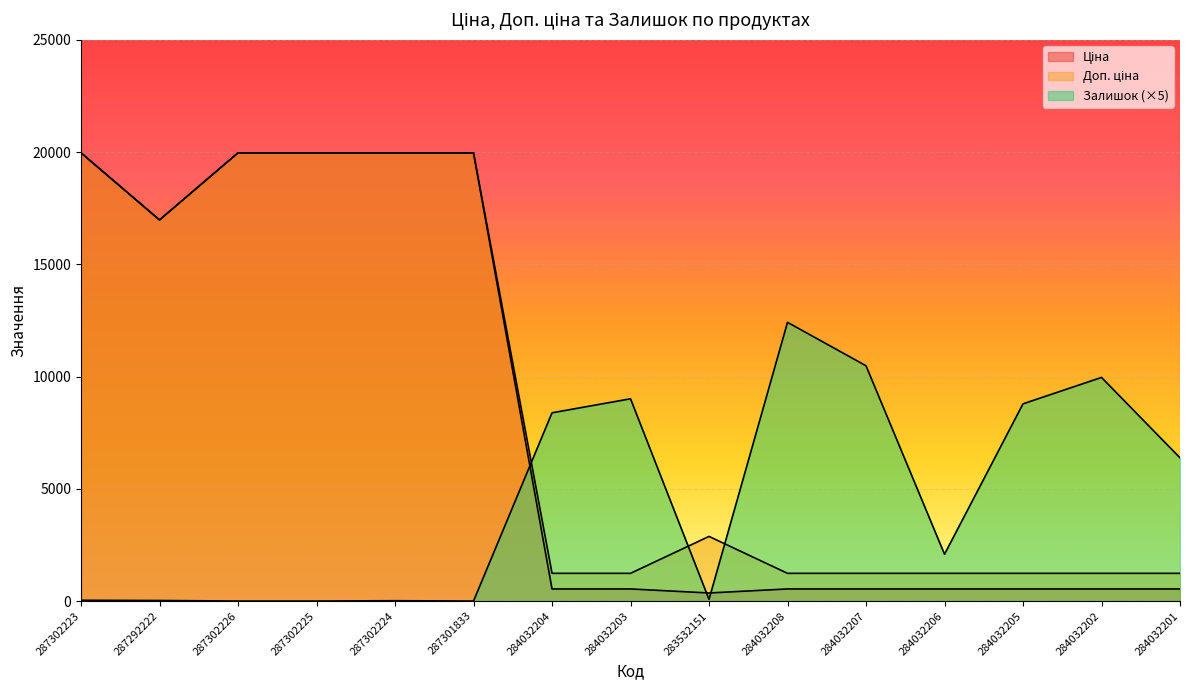

At which category does the chart reach its peak across all series?

287302223